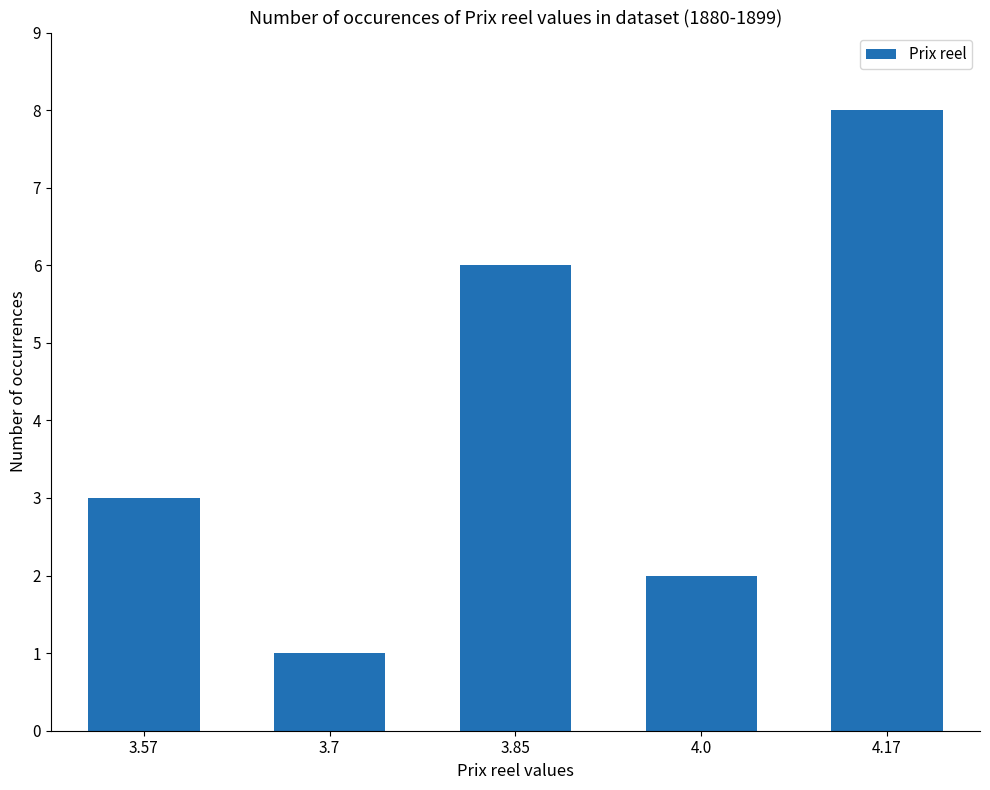

How many data points are less than 3?

2